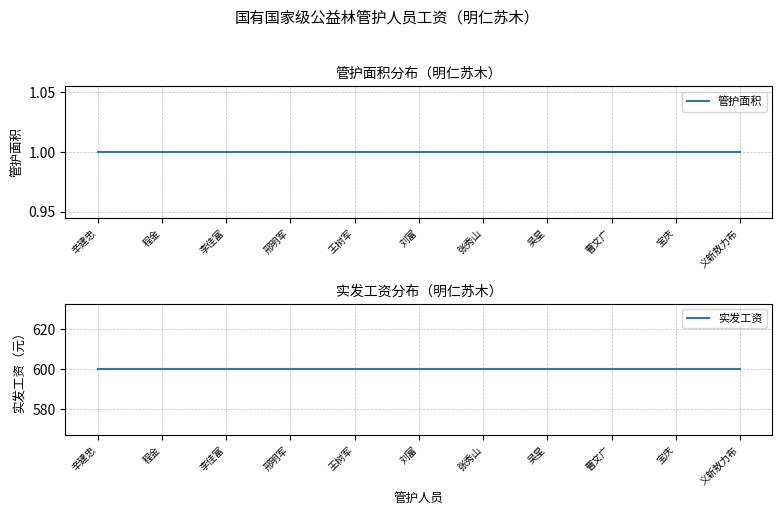

Reading left to right, extract all data points from this chart.

管护面积: 1	1	1	1	1	1	1	1	1	1	1
实发工资: 600	600	600	600	600	600	600	600	600	600	600